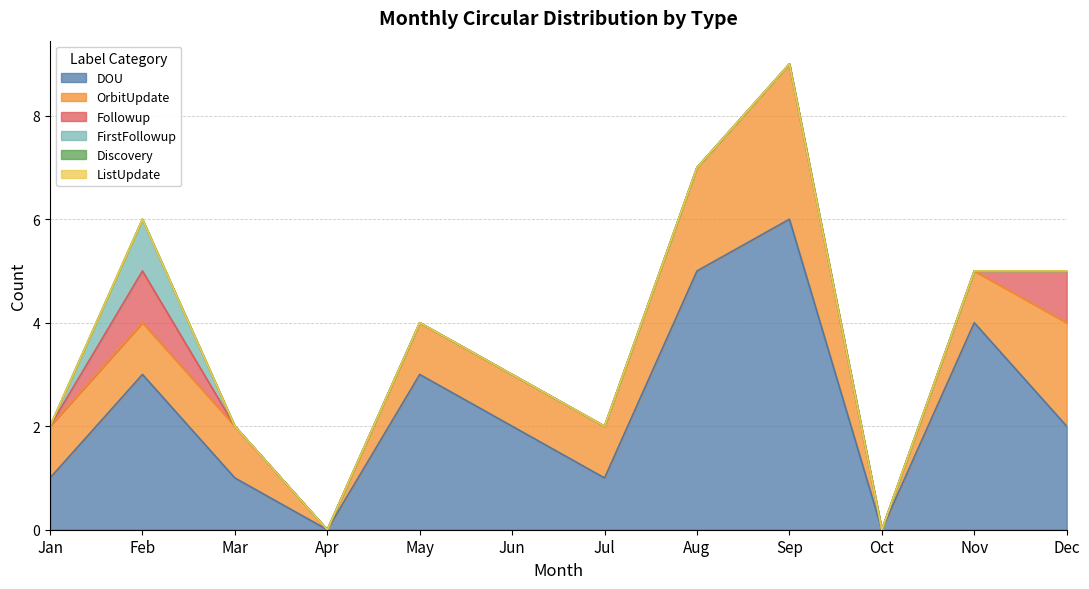

In Followup, how many points are higher than both neighbors (excluding endpoints)?

1